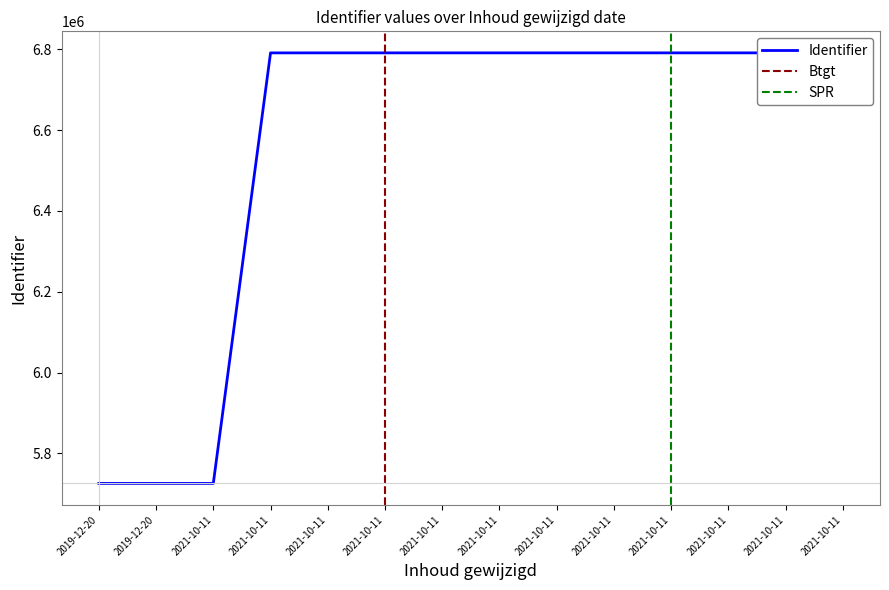

What is the sum of all values?

91877383